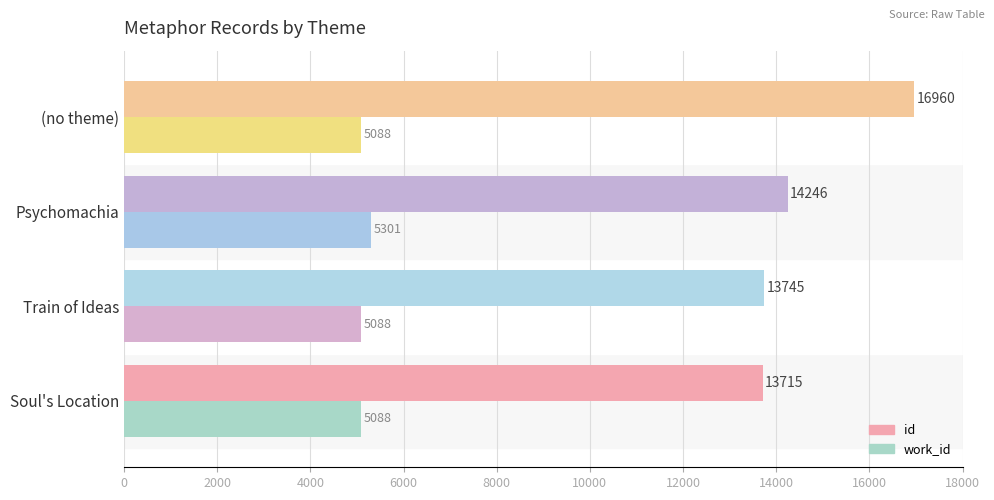

At how many categories does at least one series exceed 11591?

4